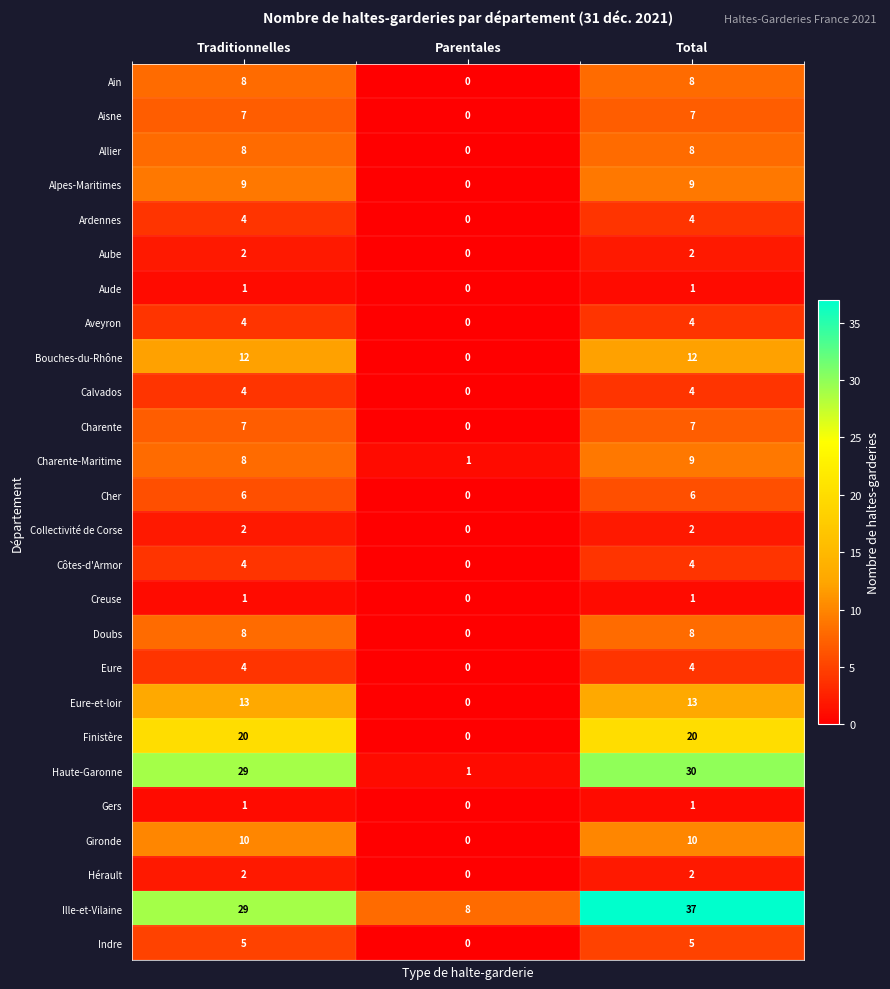

True or false: Ille-et-Vilaine has a value of 29 at Traditionnelles.

True